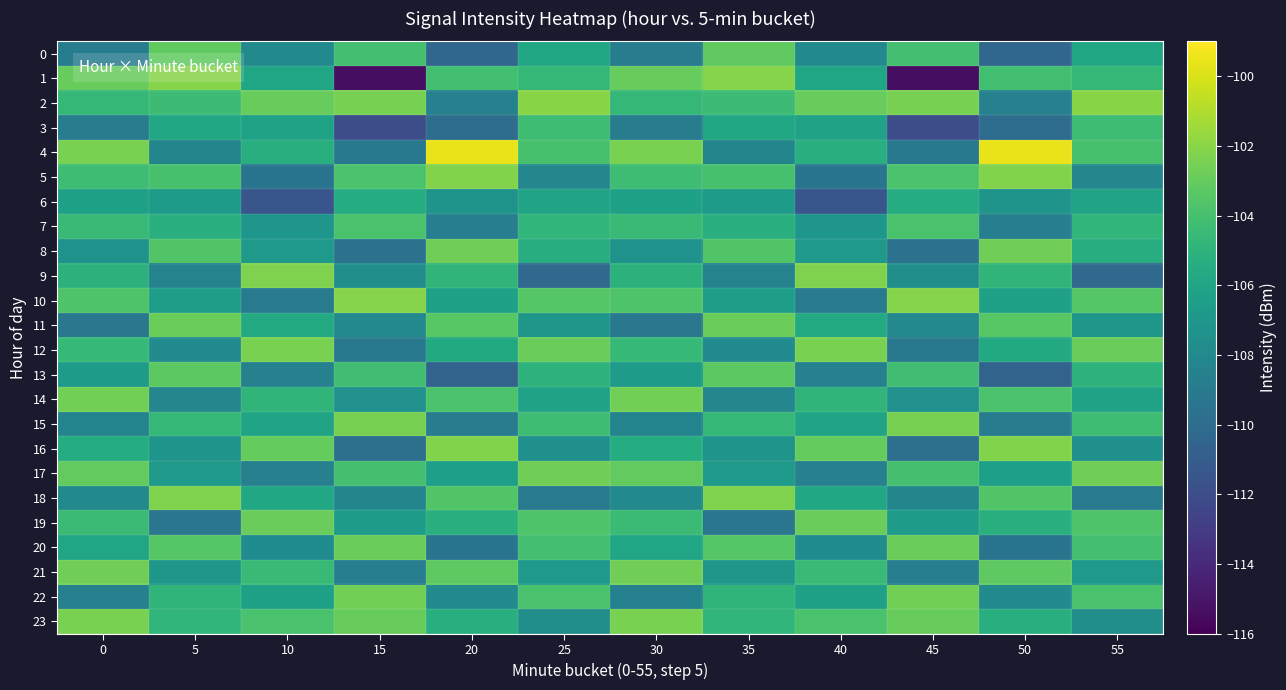

Between 40 and 50, which series saw the biggest shift?

5